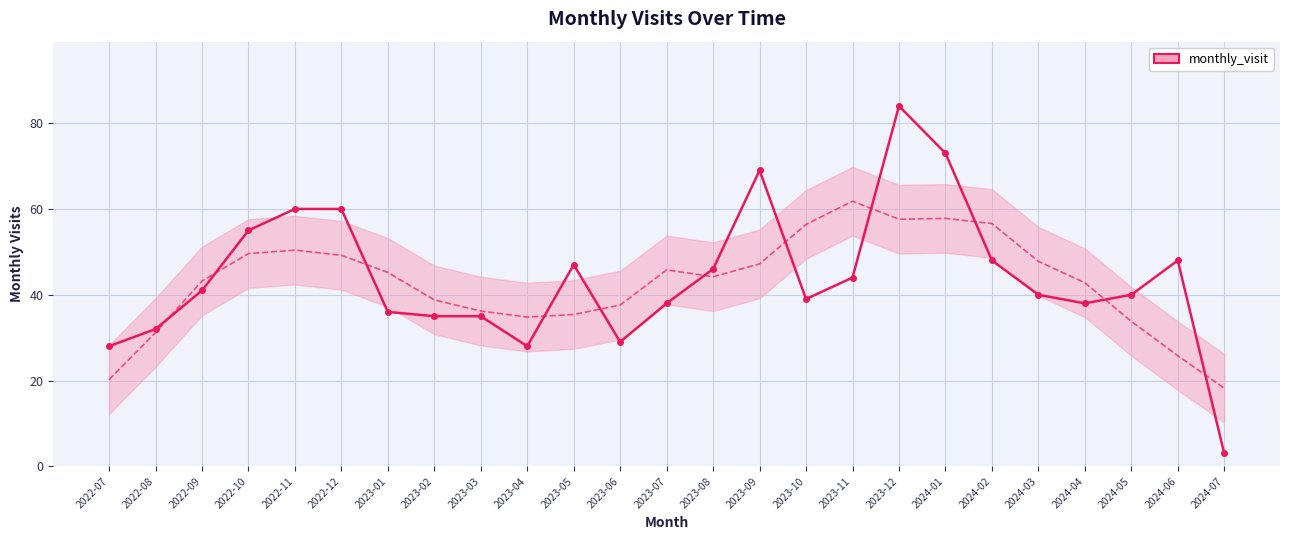

Count the number of data series in this chart.

1